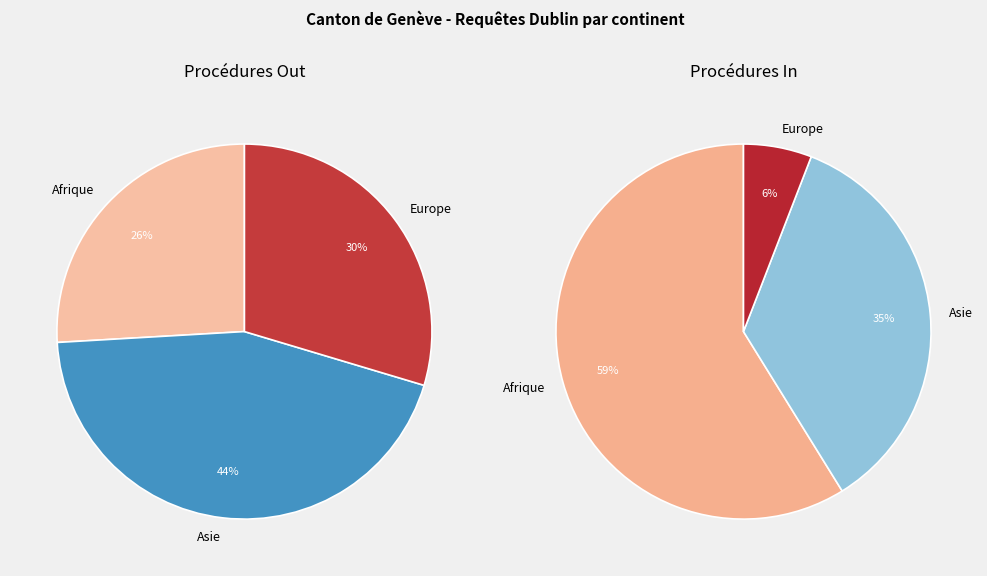

Between Afrique and Europe, which is larger?

Afrique